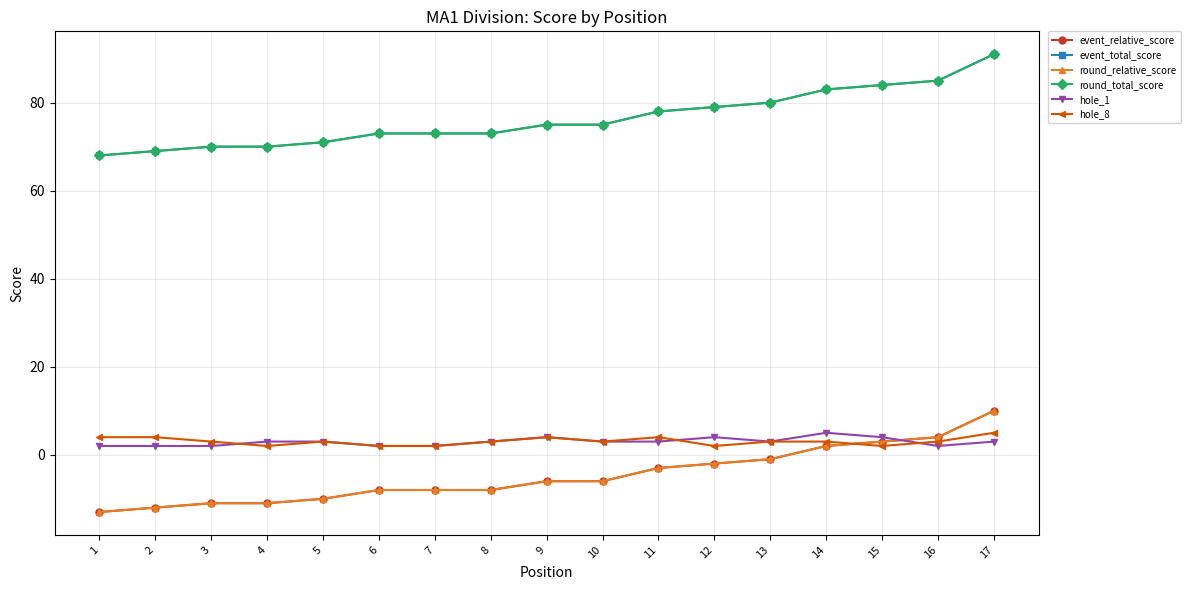

Does the chart display data point markers on the line(s)?

Yes